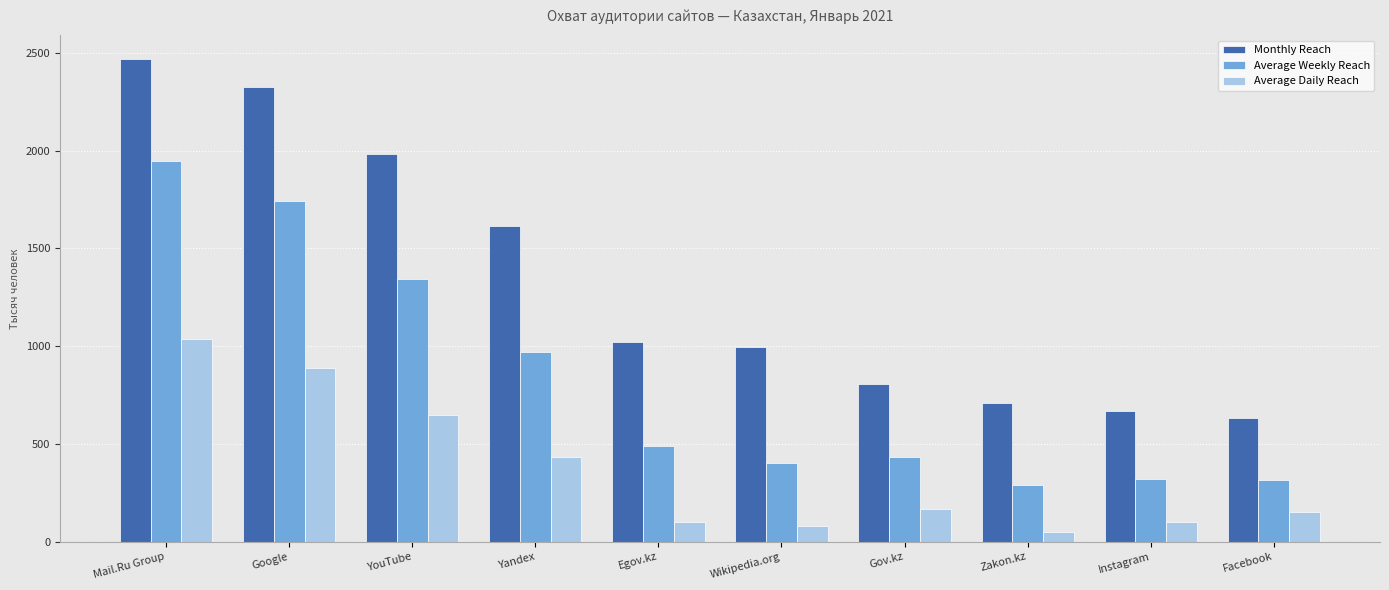

Which series has the widest spread of values?

Monthly Reach